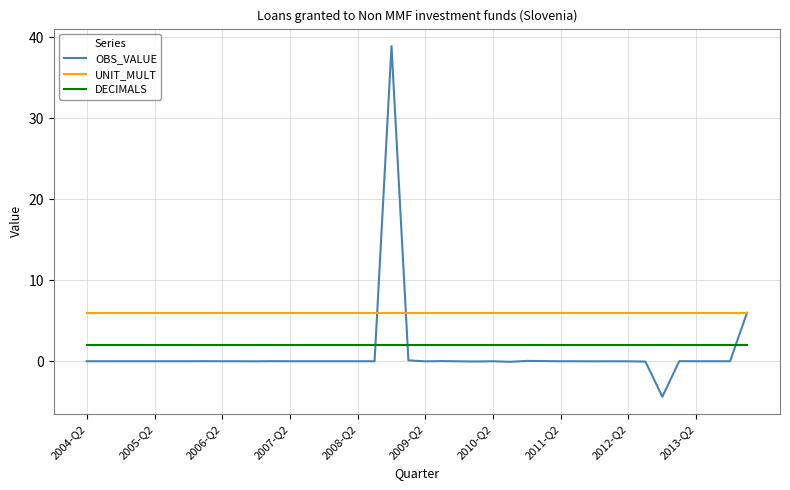

Which series has the largest total across all categories?

UNIT_MULT